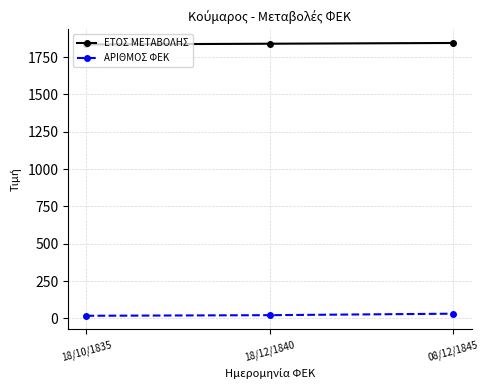

What position from the left is 08/12/1845?

3